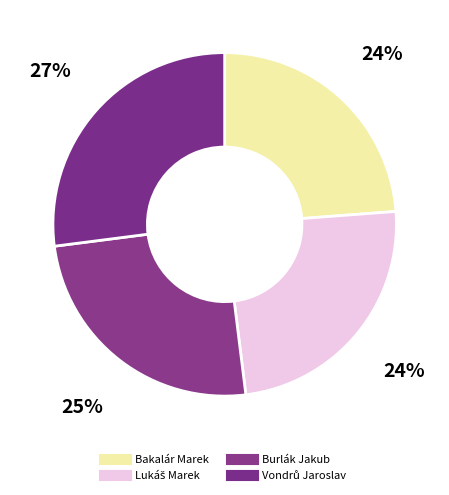

Count the number of slices in the pie.

4